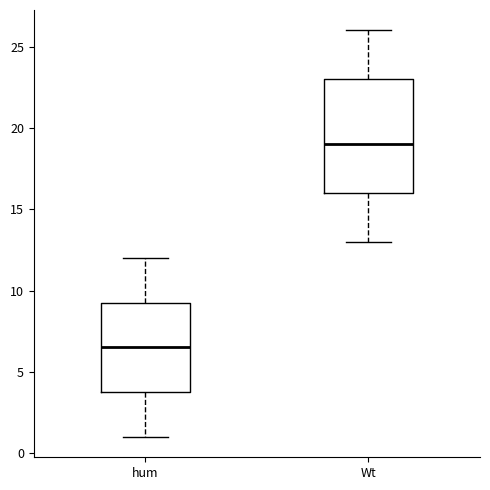

Where does the upper whisker of the box for Wt end on the y-axis? The values are not printed on the chart, so give them approximately, as read against the axis.

26.0